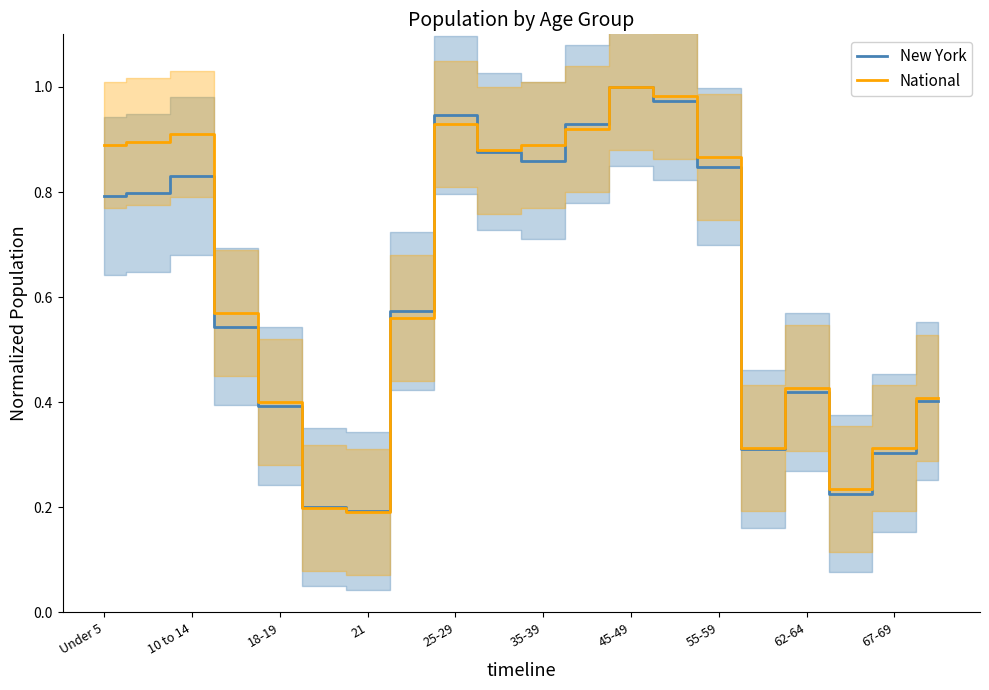

The value of New York at 18-19 is 0.2. True or false?

False